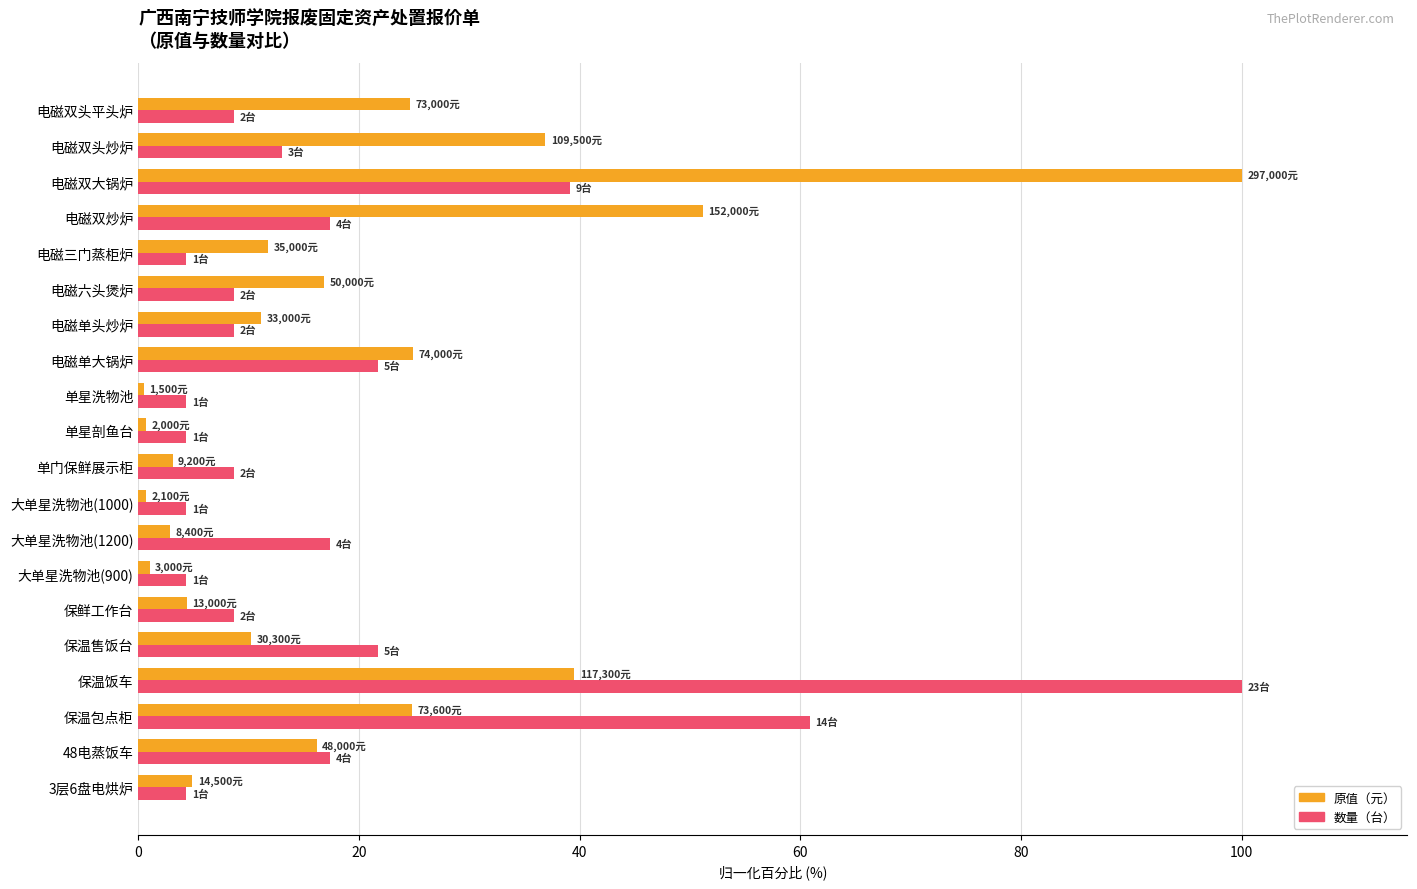

What is the total value across all series at 电磁双头炒炉?

49.9